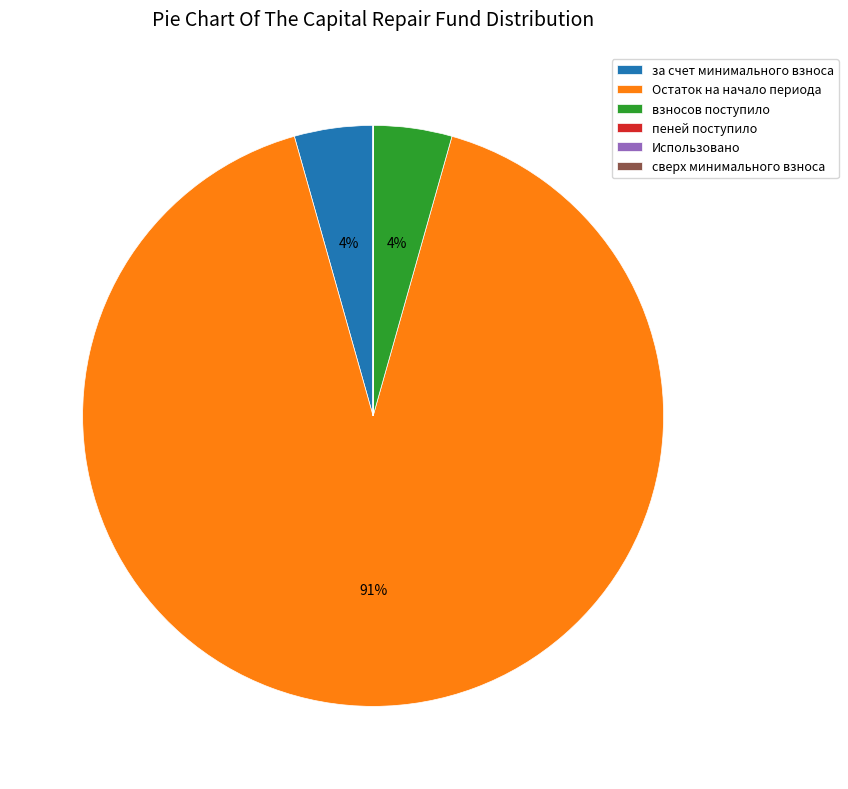

Is it true that Остаток на начало периода is 99% of the pie?

False